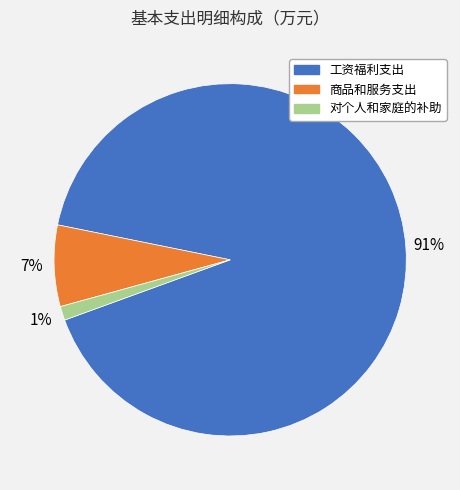

To the nearest percent, what is the average slice percentage?

33%